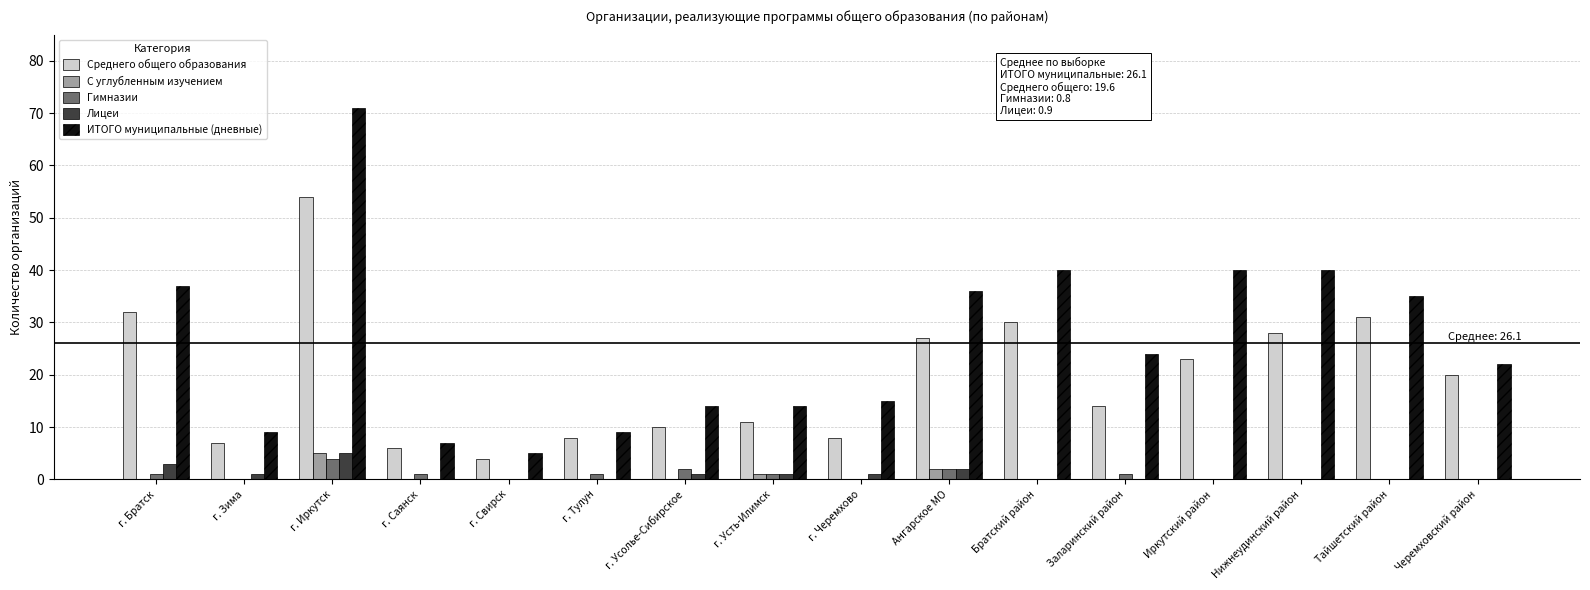

True or false: Среднего общего образования has a value of 10 at г. Усолье-Сибирское.

True